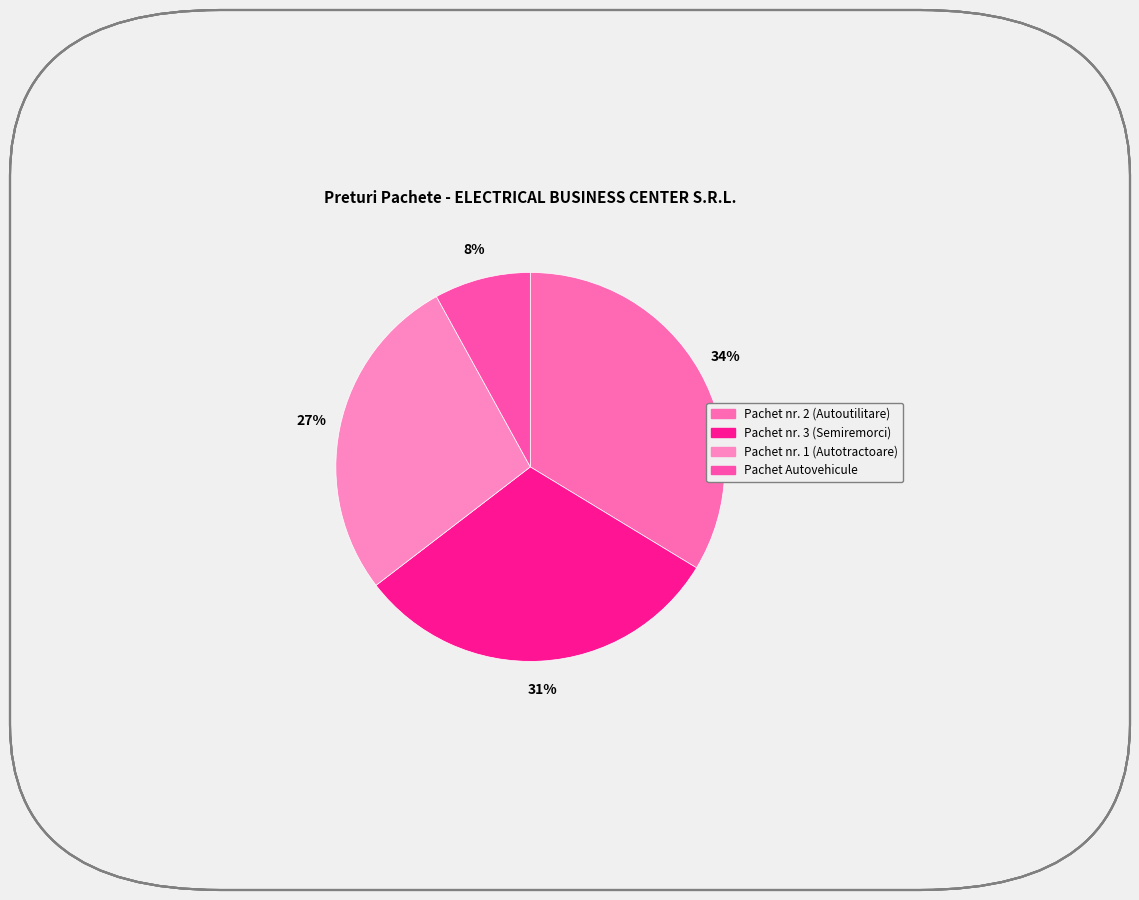

Rank the categories by value from lowest to highest.

Pachet Autovehicule, Pachet nr. 1 (Autotractoare), Pachet nr. 3 (Semiremorci), Pachet nr. 2 (Autoutilitare)